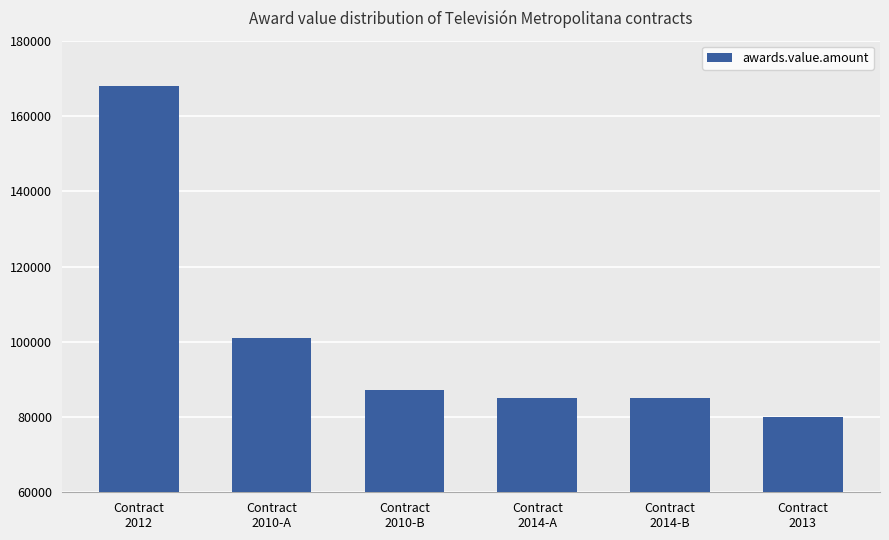

What is the label of the 5th bar from the left?

Contract
2014-B